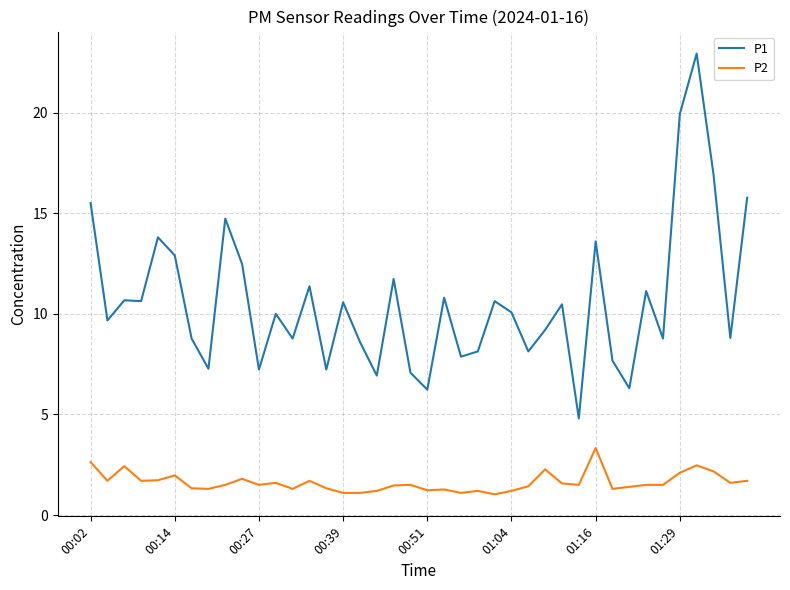

Which series has the largest total across all categories?

P1